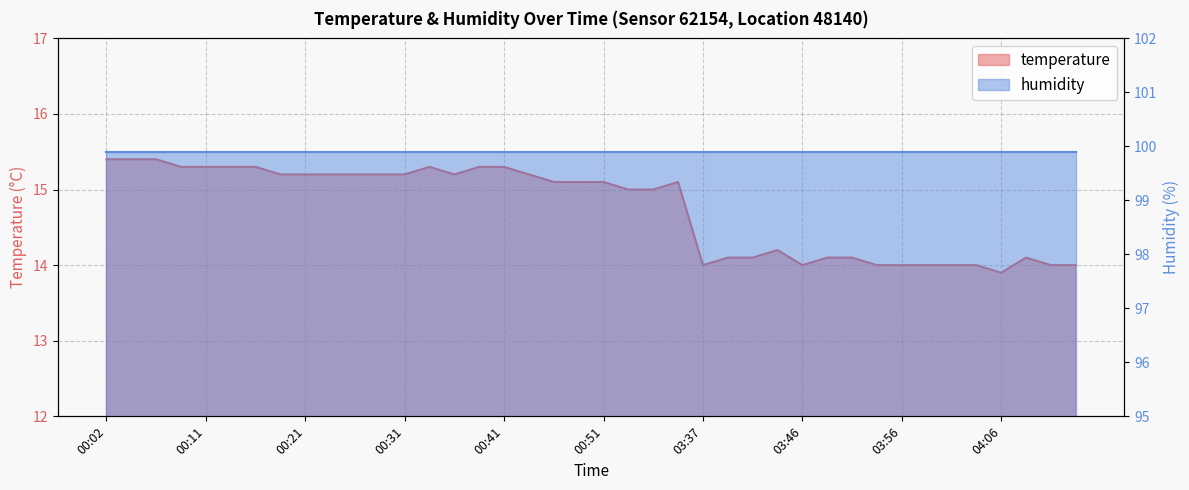

What is the label of the 17th point from the right?

00:58